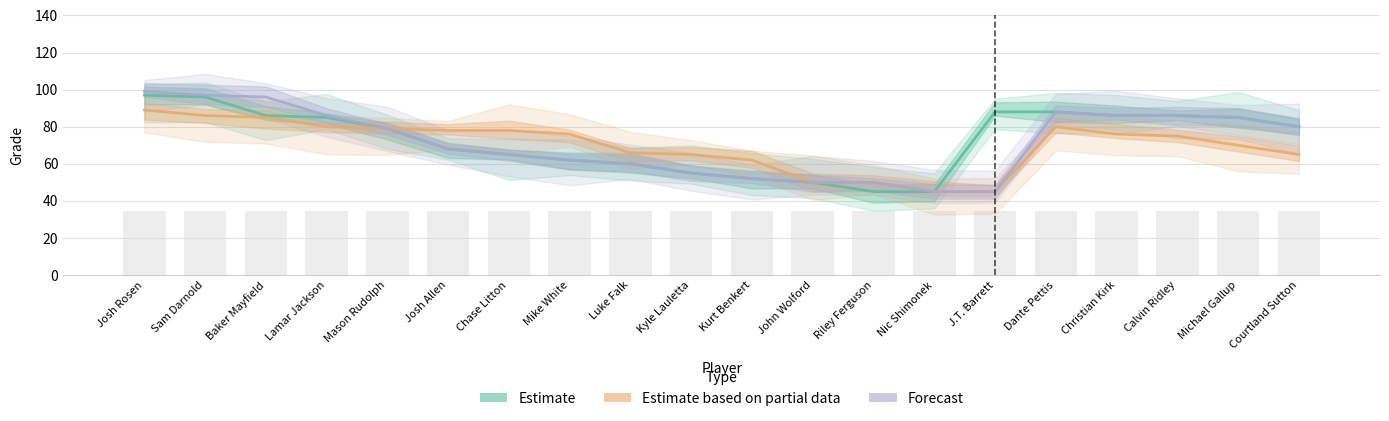

The Forecast series shows 85 at Michael Gallup. True or false?

True